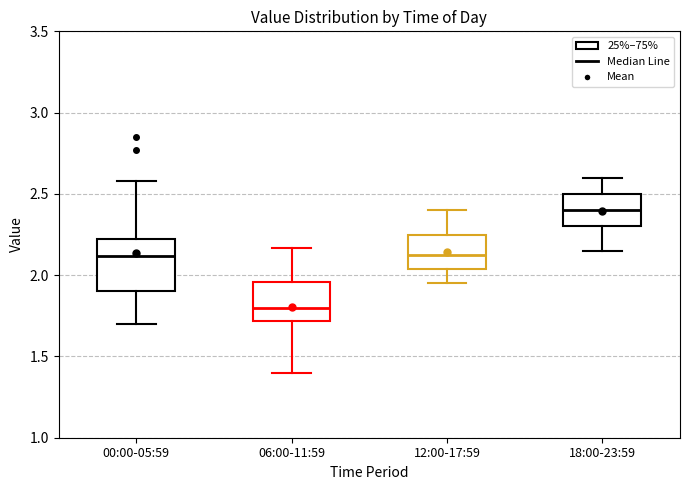

Which box is the tallest, from its lower edge to its upper edge?

00:00-05:59